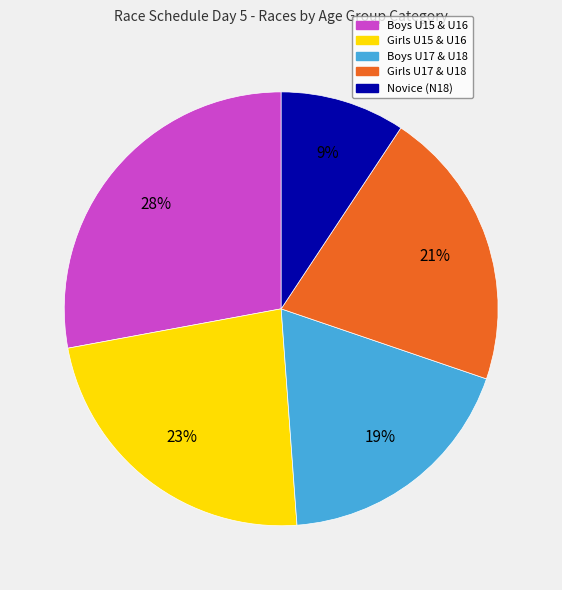

To the nearest percent, what is the average slice percentage?

20%